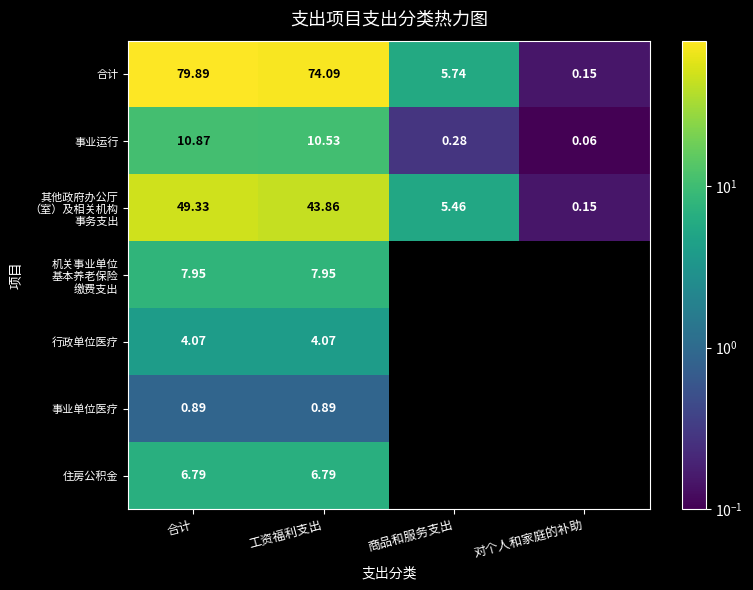

Count the number of categories in the chart.

4